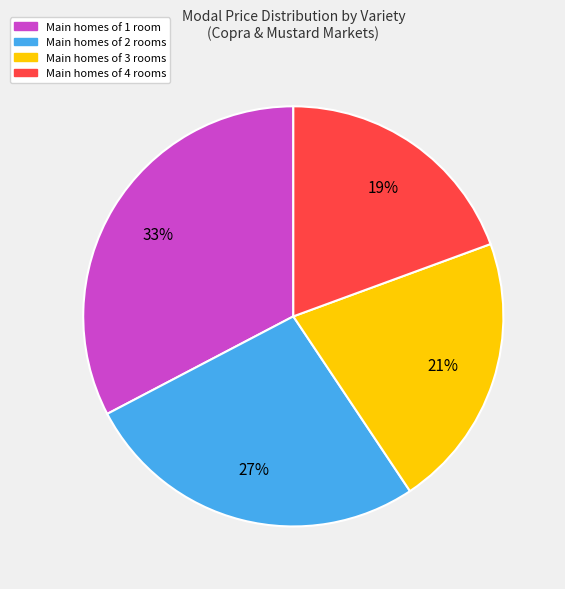

Is there any slice that represents more than half of the pie?

No